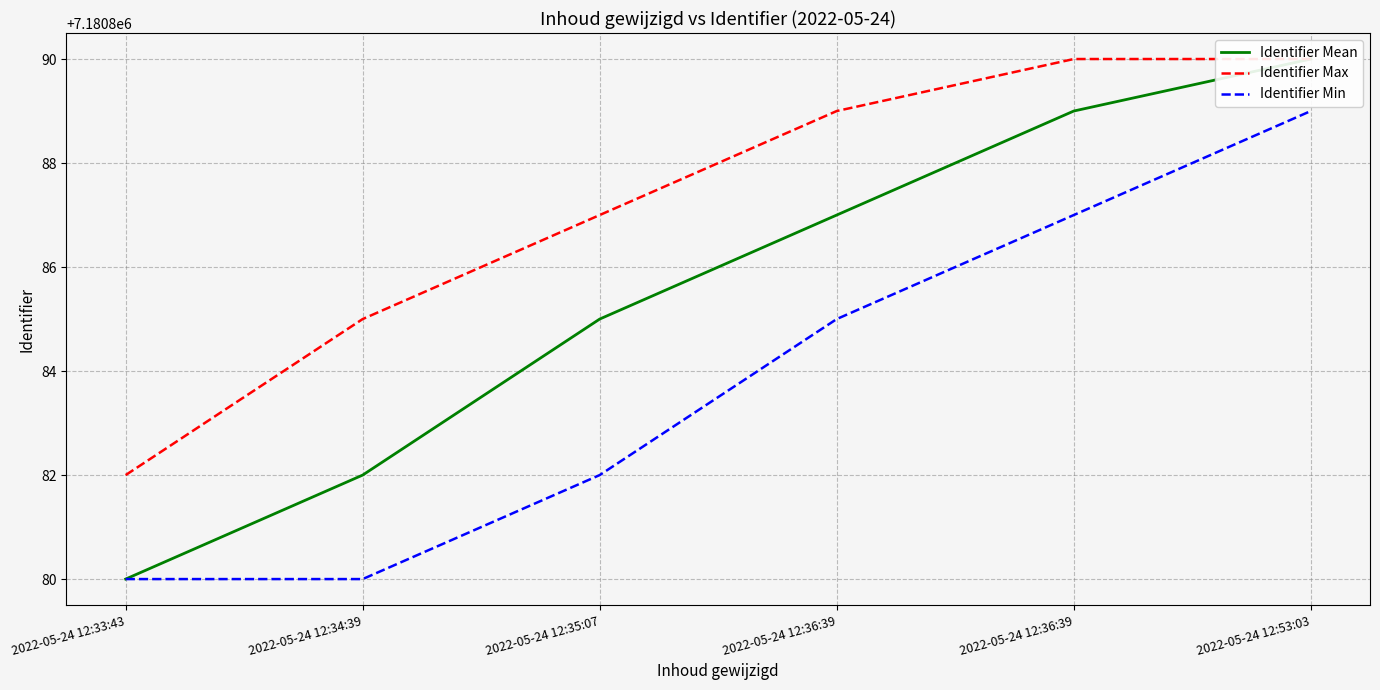

How many distinct data groups are displayed?

3